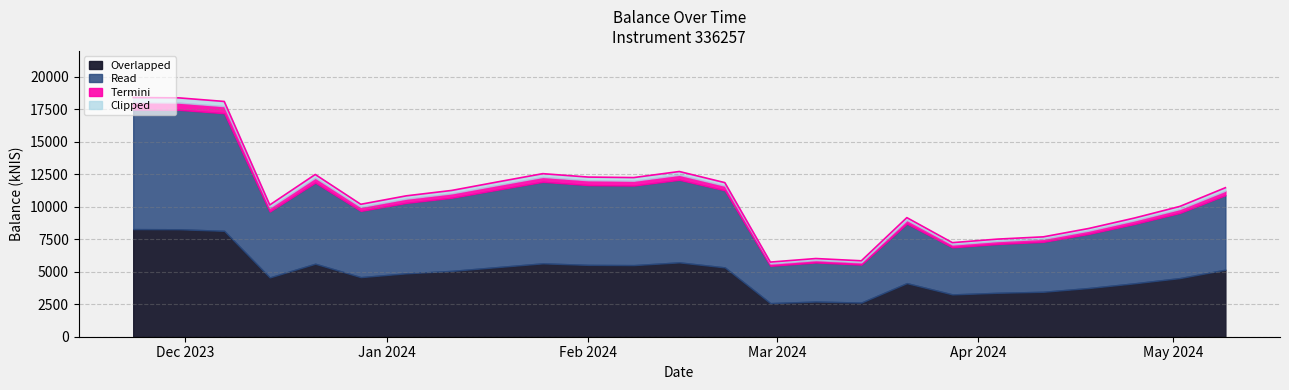

At which label does the data first exceed 10845?

2023-11-23